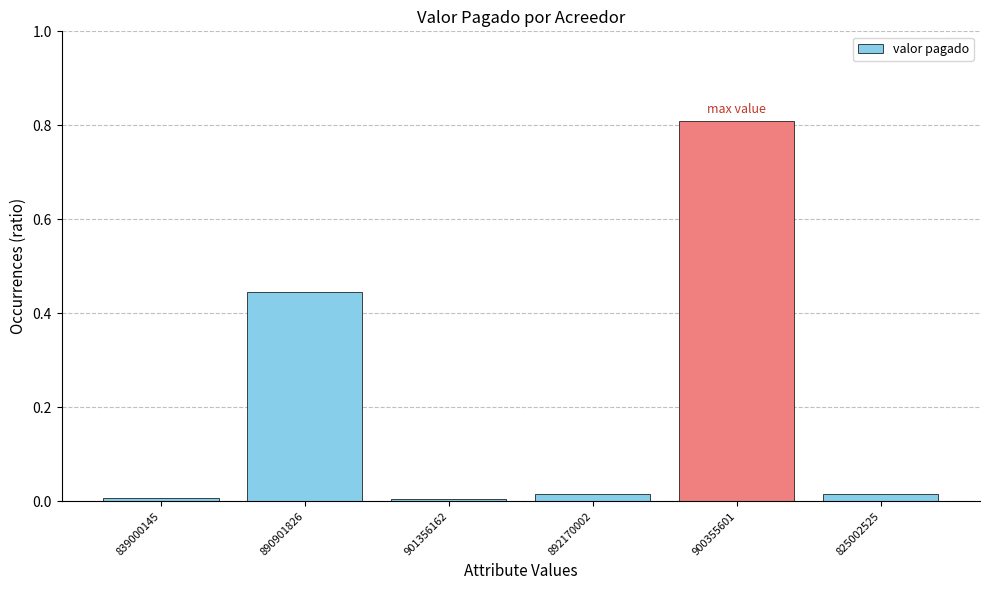

How many series are shown in this chart?

1